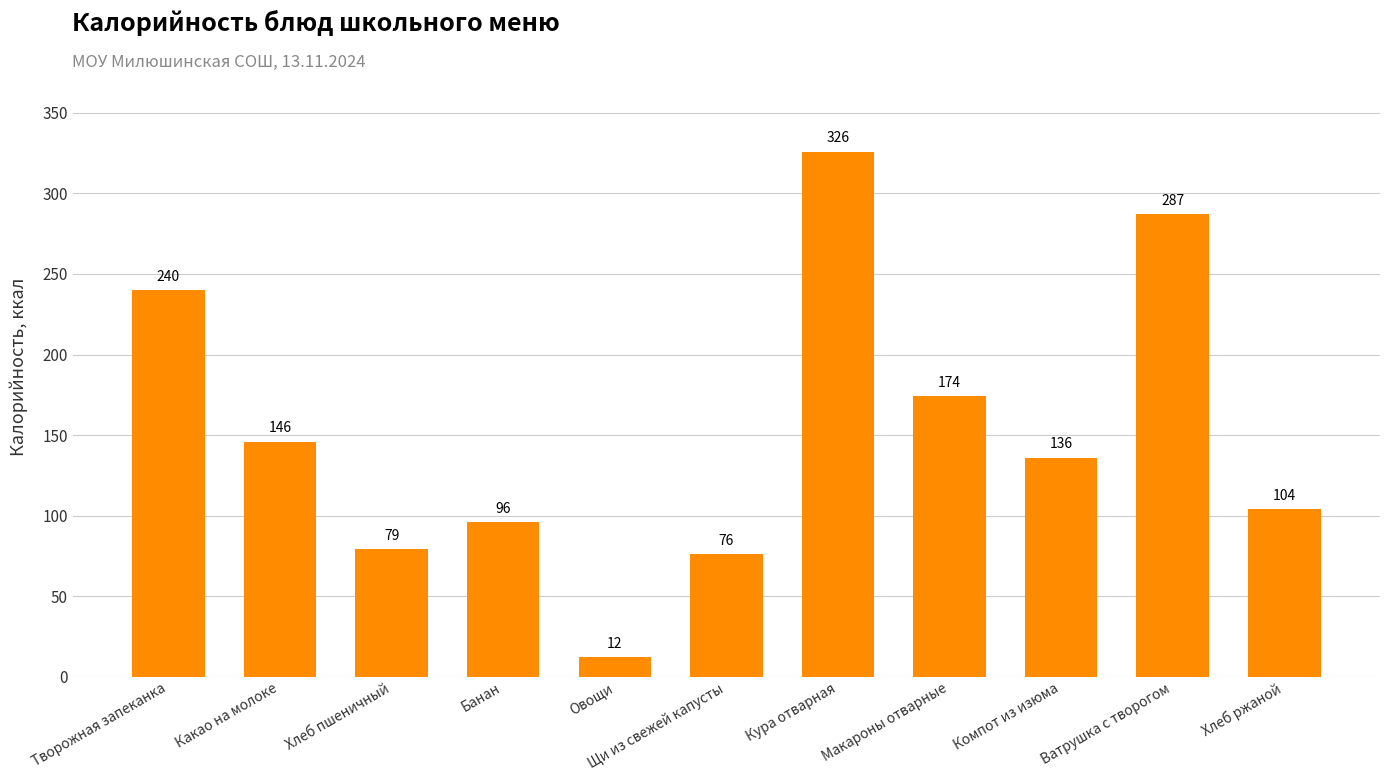

How many bars are there in total?

11